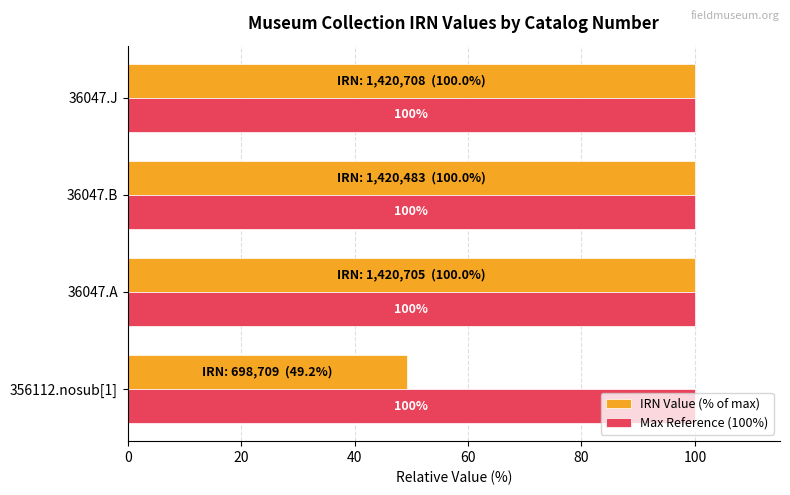

True or false: IRN Value (% of max) has a value of 138.1 at 36047.B.

False